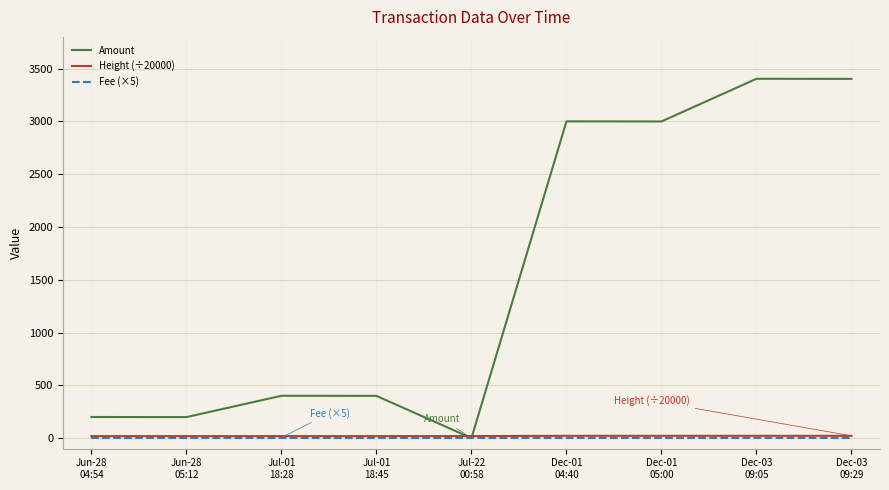

Which series has the widest spread of values?

Amount